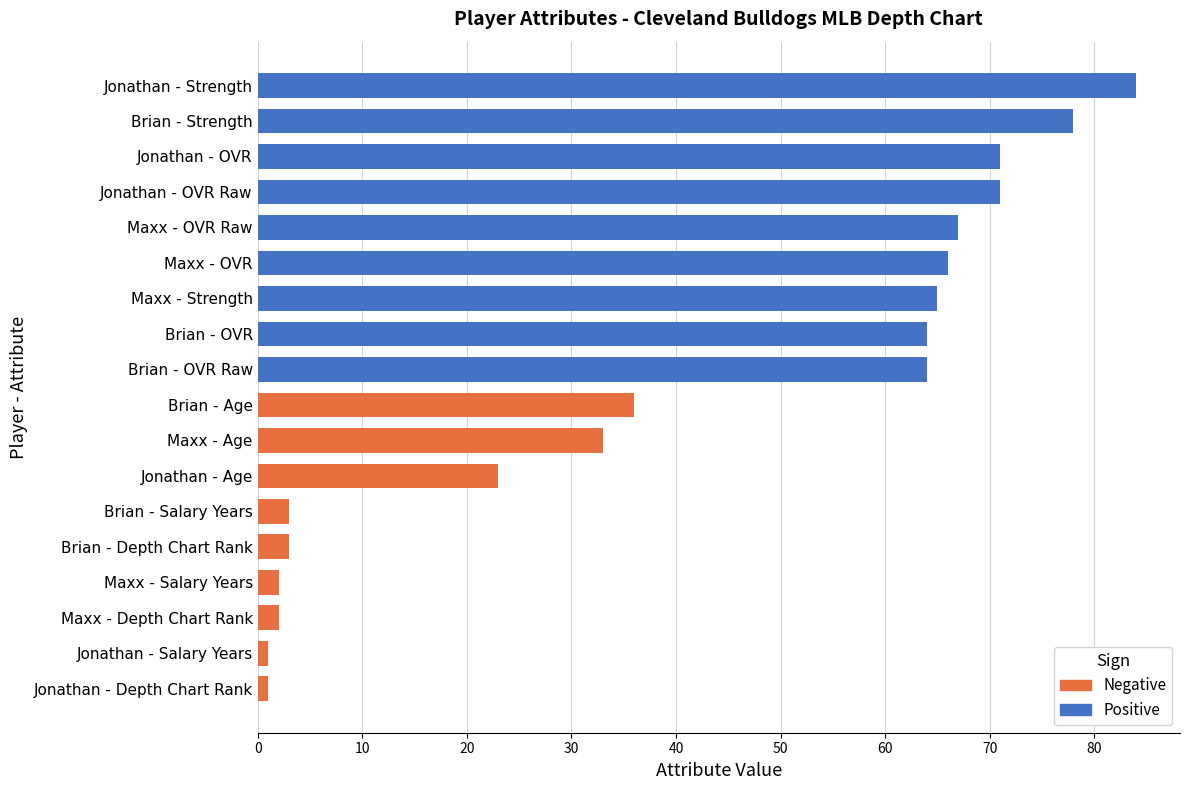

What value does the data have at Brian - OVR?

64